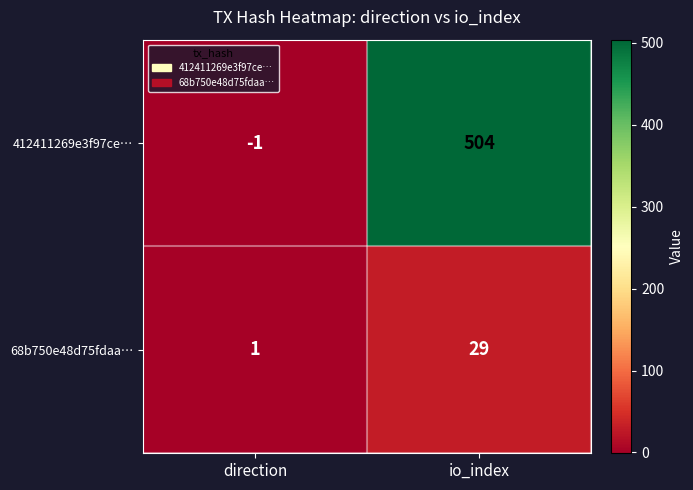

Reading left to right, list all the values displayed in this chart.

412411269e3f97ce…: -1	504
68b750e48d75fdaa…: 1	29